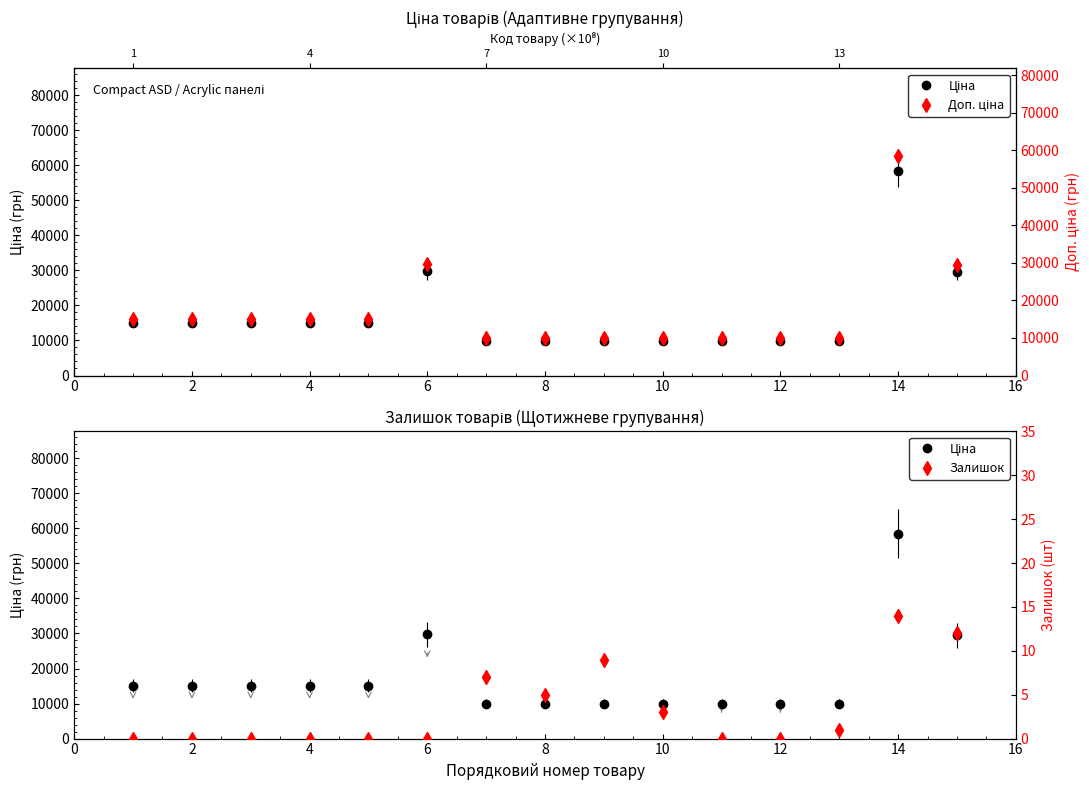

True or false: Доп. ціна and Ціна cross at least once.

False